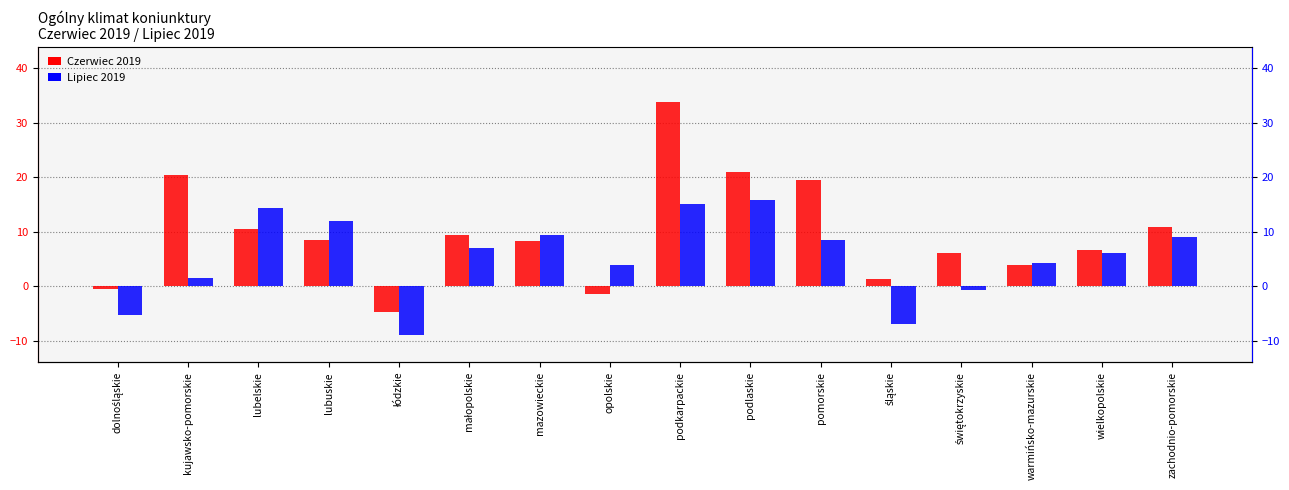

Which series changed the most between małopolskie and zachodnio-pomorskie?

Lipiec 2019